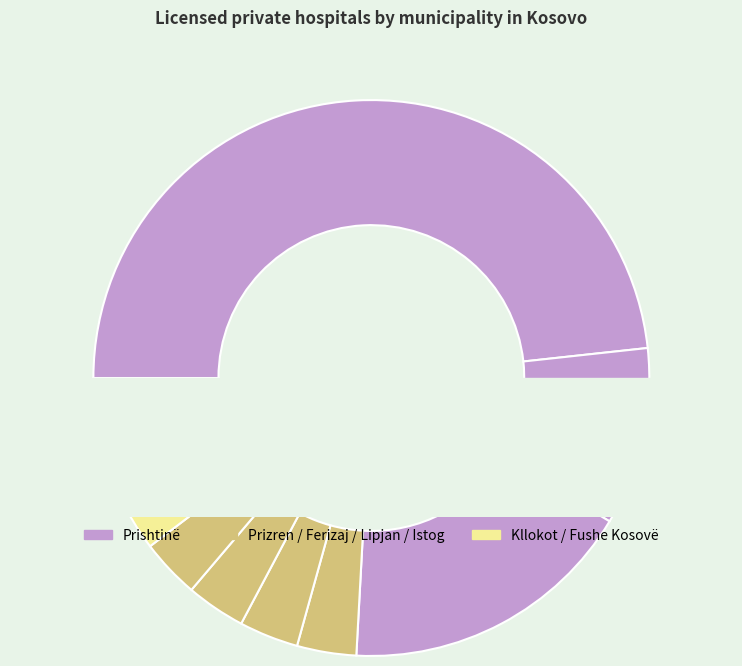

What is the largest slice in the pie chart?

Prishtinë